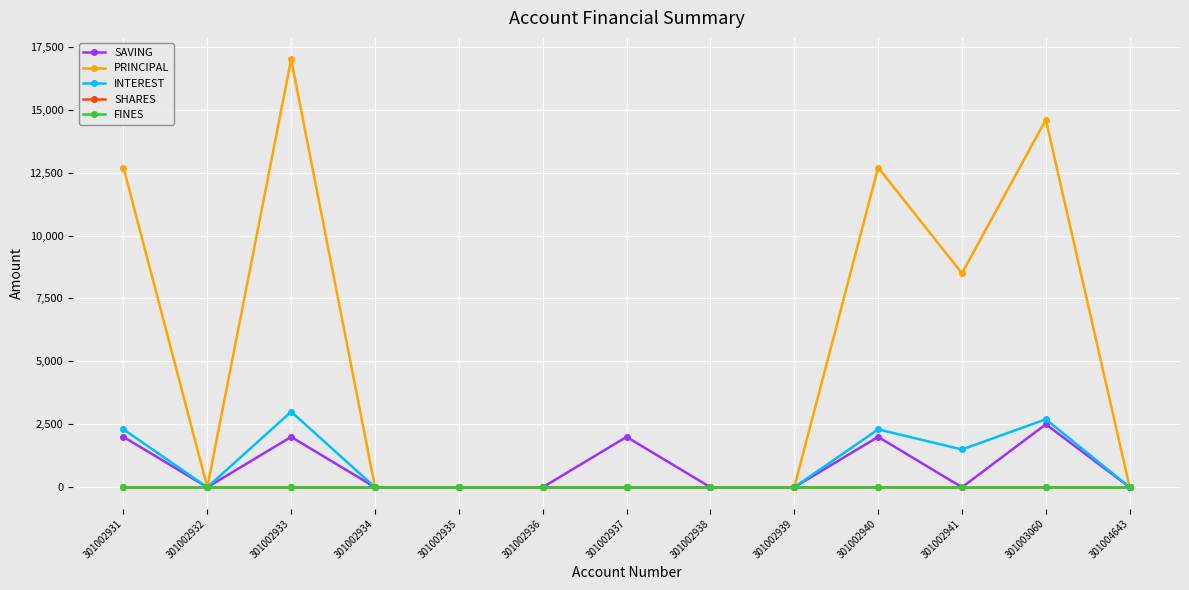

Where is the first local minimum for PRINCIPAL?

301002932